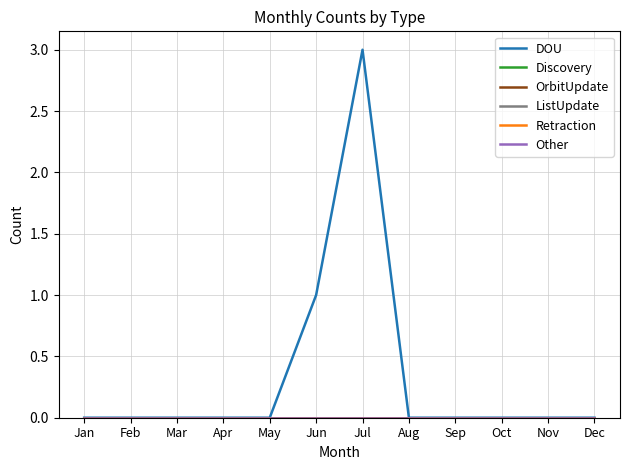

True or false: ListUpdate and Other intersect in this chart.

False